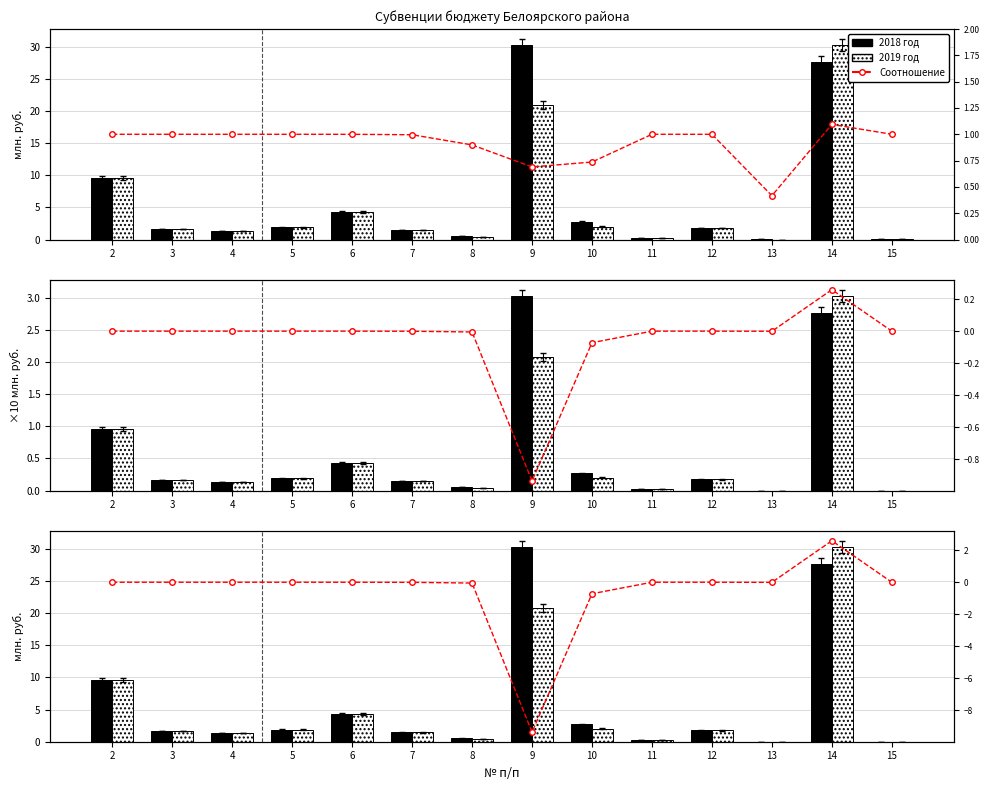

How many groups of bars are there?

14